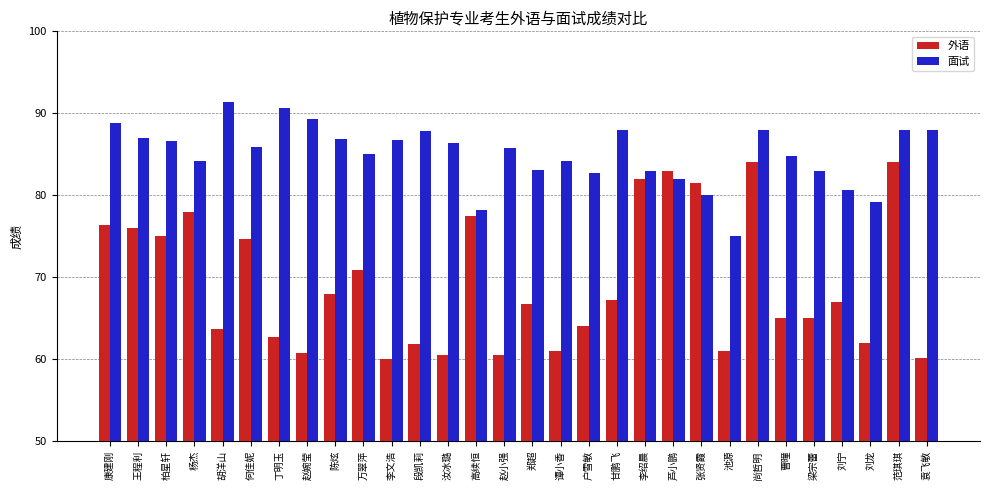

Rank the series by their average value, from highest to lowest.

面试, 外语